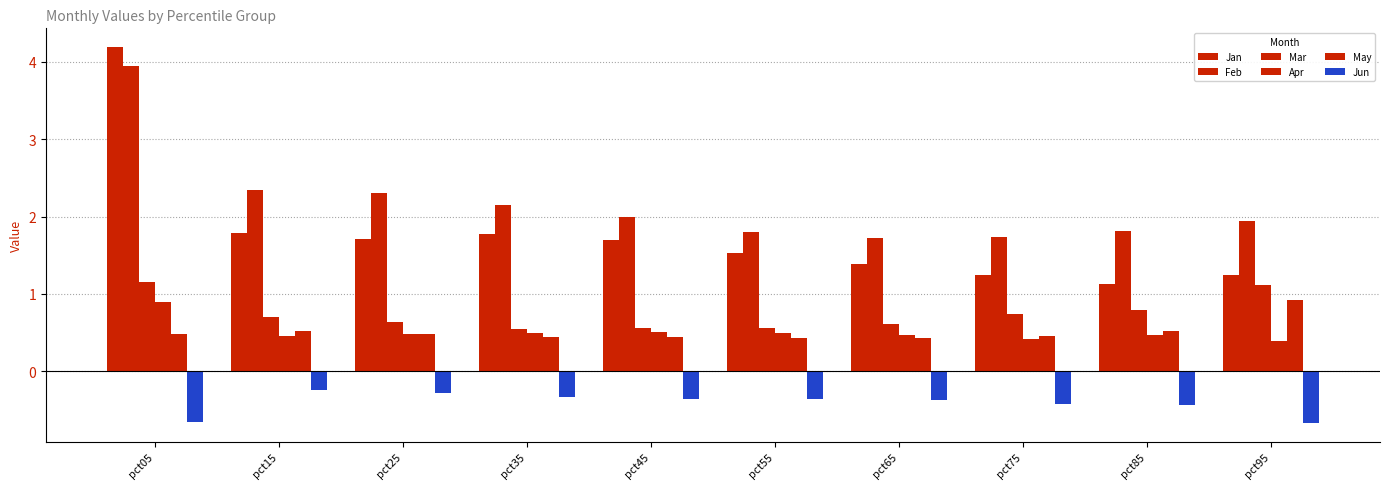

How many Mar values are between 0 and 1?

8